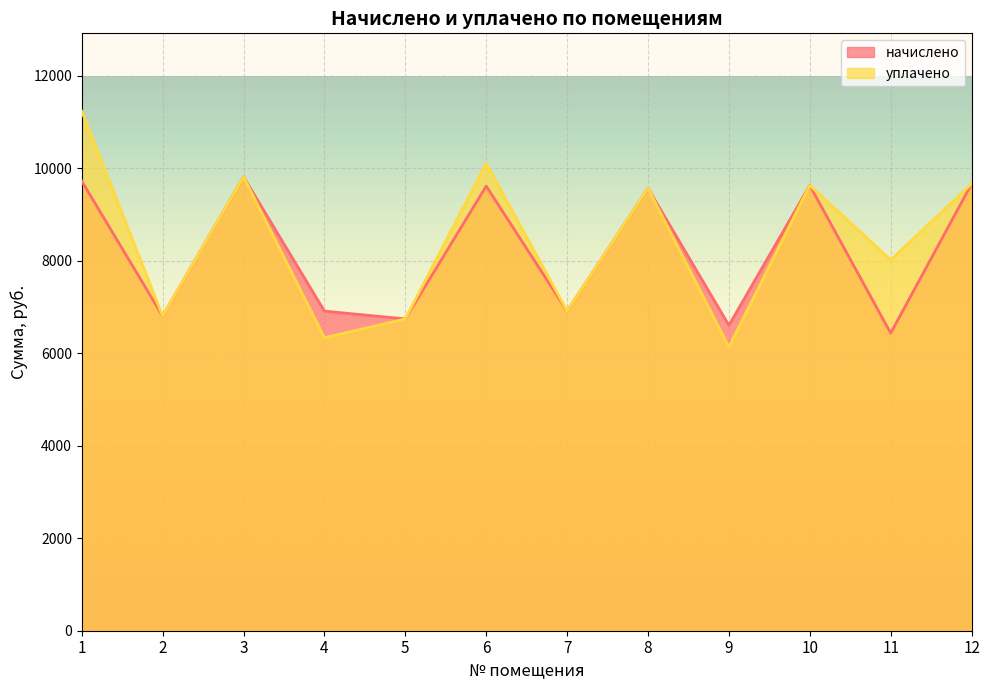

Reading right to left, what are all the values shown in this chart?

начислено: 9661.4	6435.8	9630.7	6604.8	9569.3	6912.0	9615.4	6743.0	6912.0	9815.0	6804.5	9722.9
уплачено: 9661.4	8019.6	9630.7	6135.3	9569.3	6912.0	10107.8	6743.0	6336.0	9815.0	6804.5	11234.0